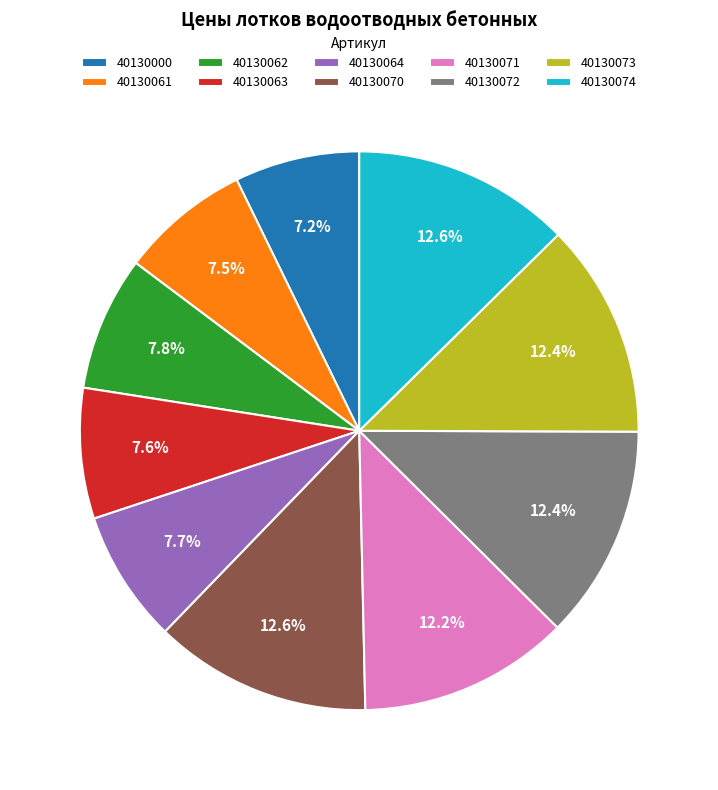

Between 40130061 and 40130070, which is larger?

40130070